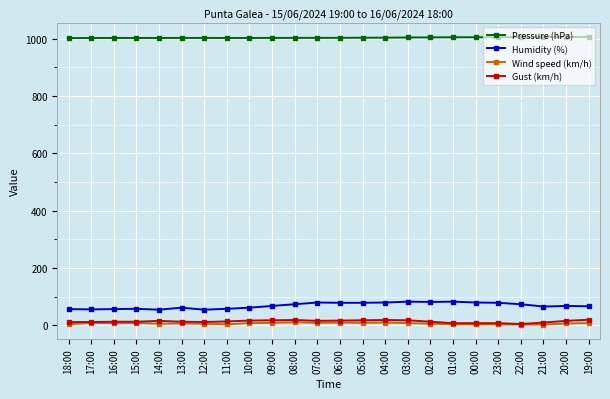

What is the difference between the maximum and second lowest values in the Humidity (%) series?

28.0